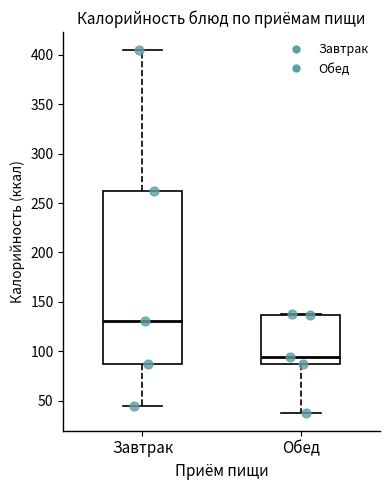

Reading left to right, read every box against the y-axis: the position of its median line, the range the box covers, and the ends of its whiskers. The values are not printed on the chart, so give them approximately, as read against the axis.

Завтрак: median 130, box 85 to 260, whiskers 45 to 405
Обед: median 95, box 85 to 135, whiskers 40 to 140